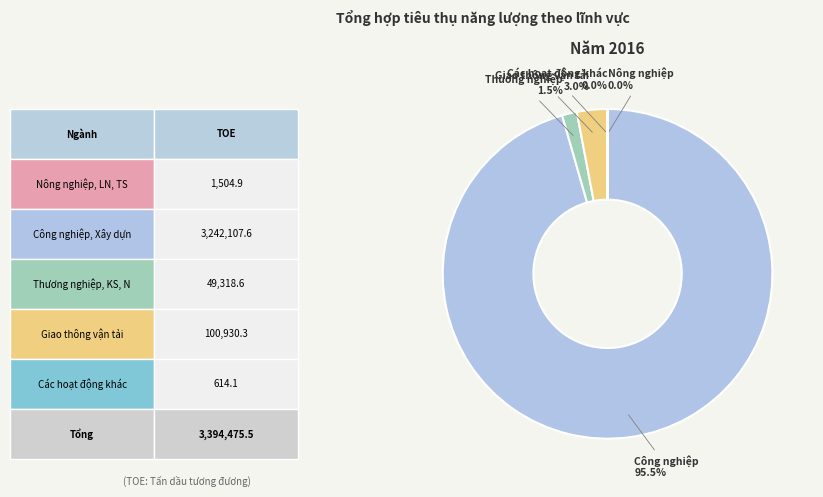

Is there any slice that represents more than half of the pie?

Yes